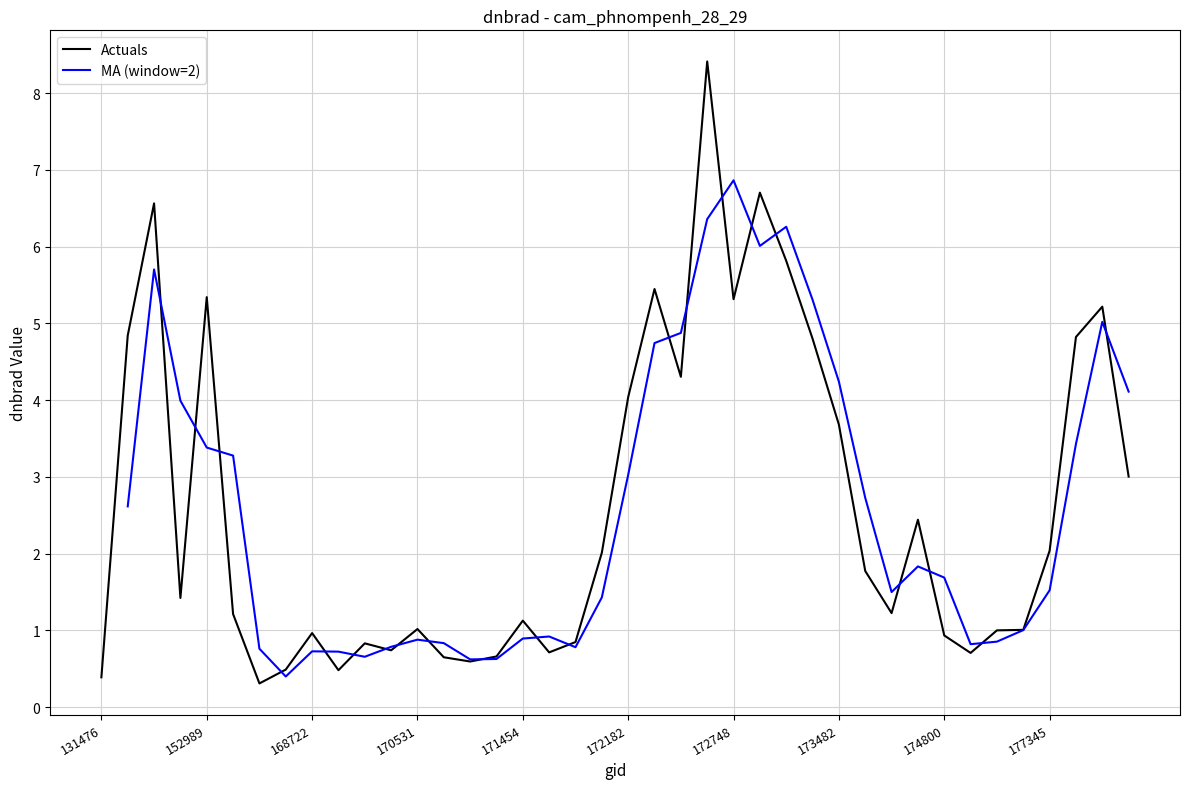

Which has a higher value, 172182 or 175772?

172182